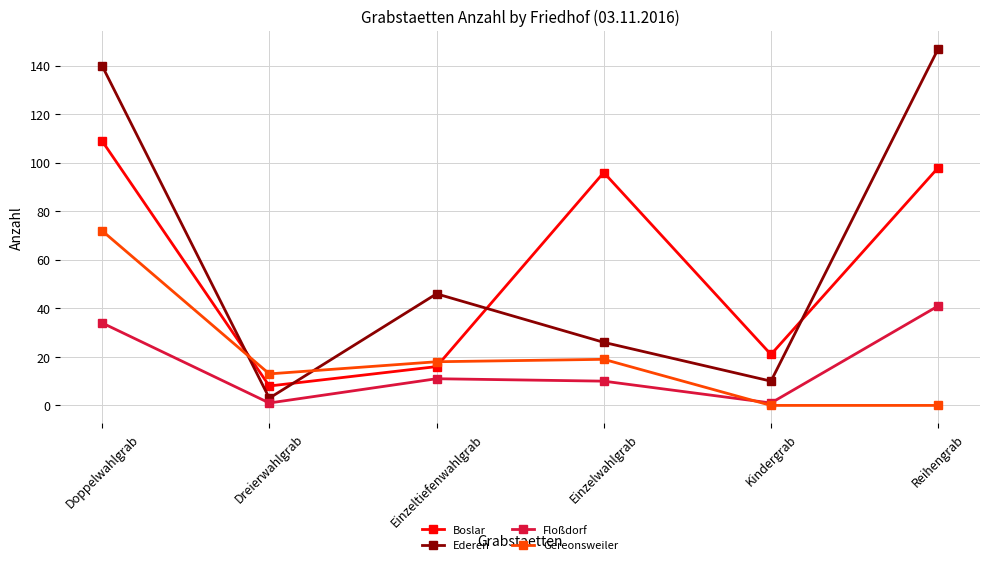

At how many categories does at least one series exceed 143?

1